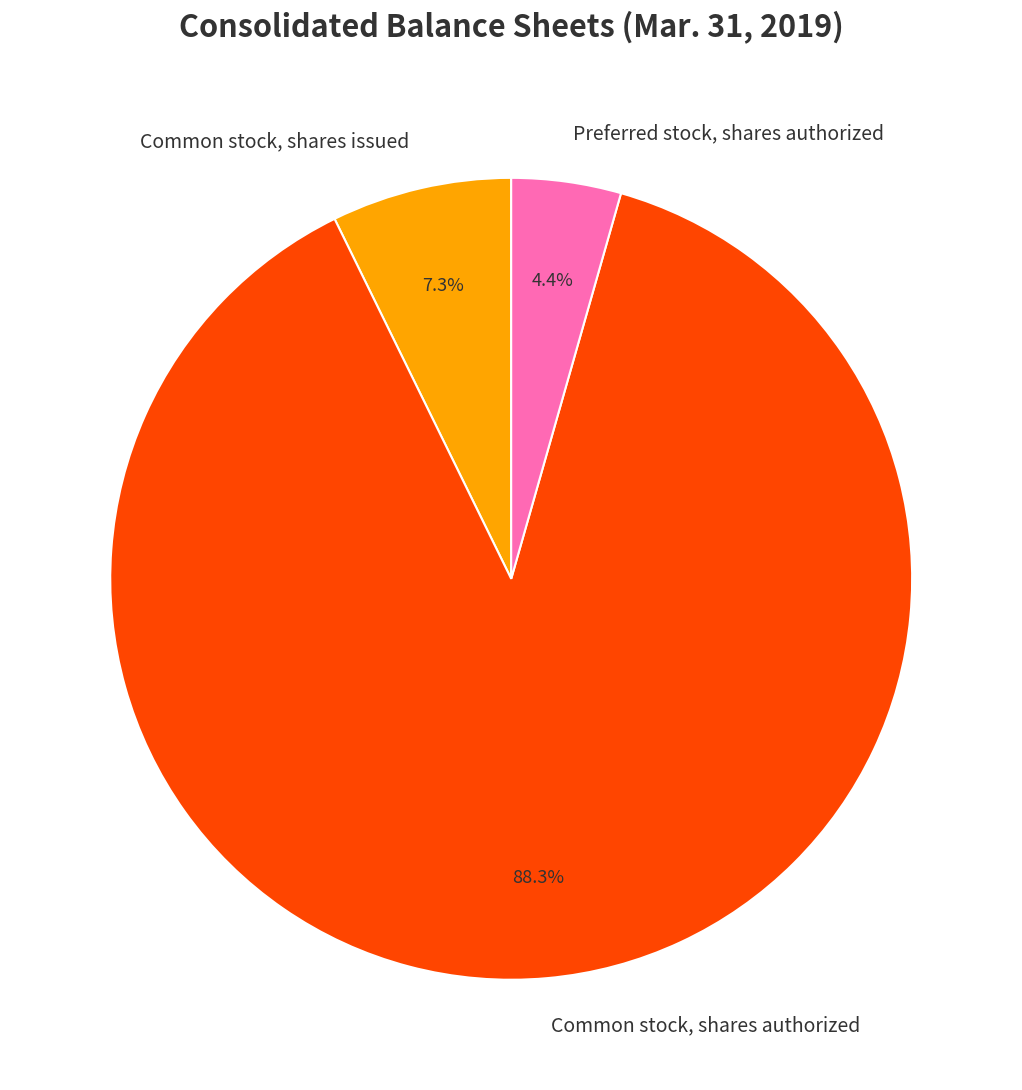

To the nearest percent, what is the combined percentage of Common stock, shares issued and Common stock, shares authorized?

96%